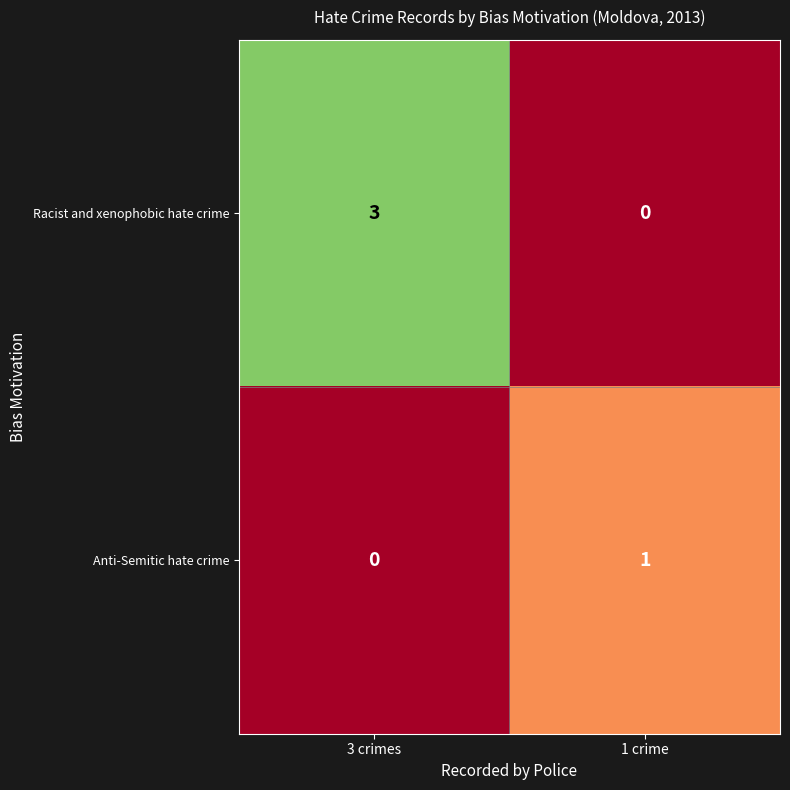

The Racist and xenophobic hate crime series shows 0 at 1 crime. True or false?

True